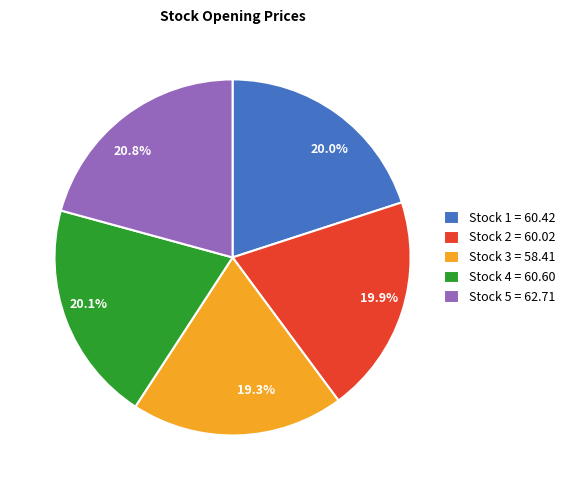

To the nearest percent, what is the combined percentage of Stock 2 and Stock 3?

39%